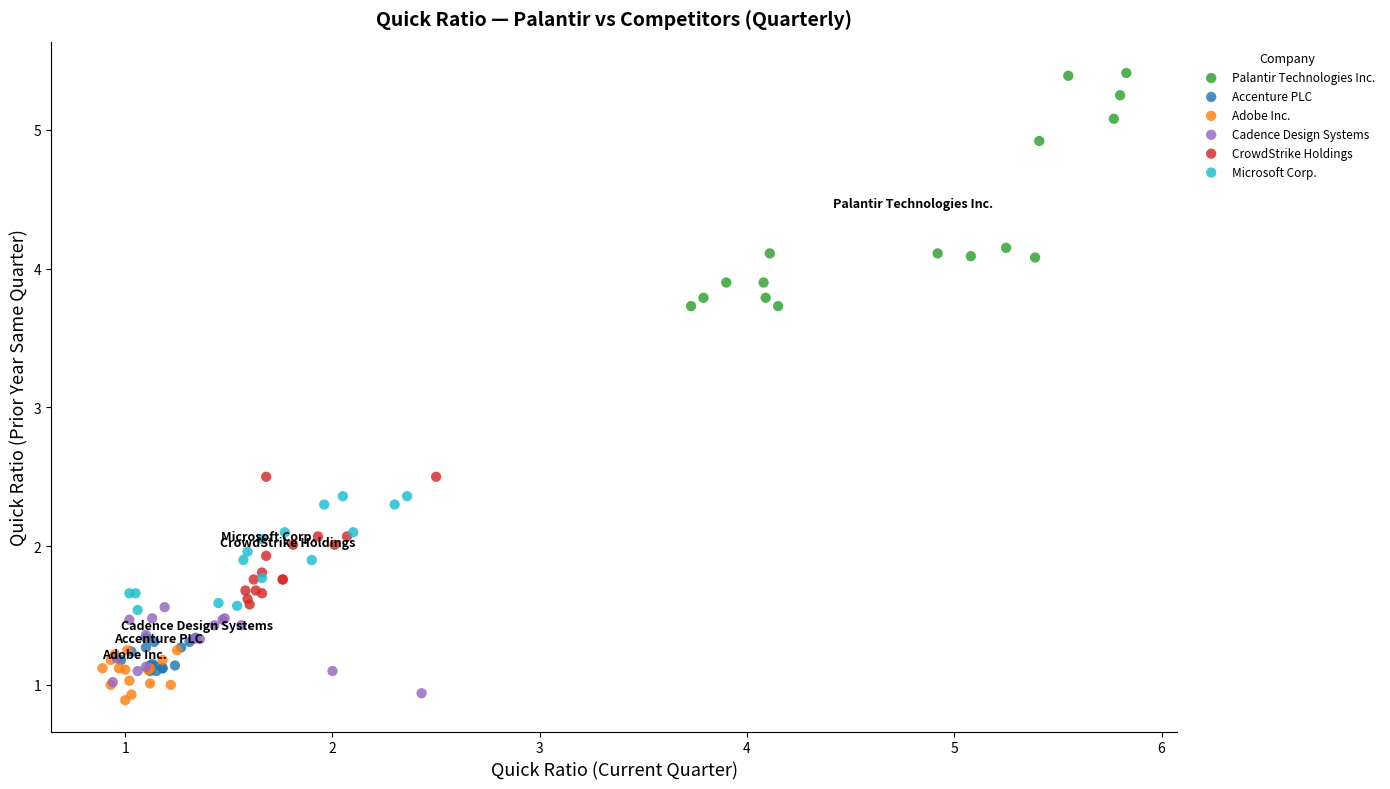

Which series contains the highest Y value?

Palantir Technologies Inc.